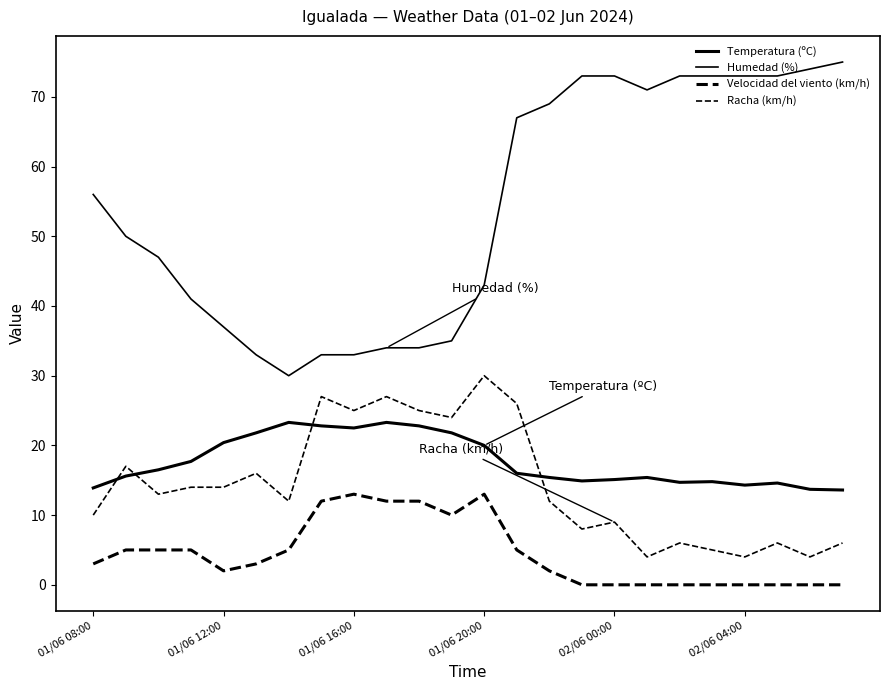

Reading left to right, list all the values displayed in this chart.

Temperatura (ºC): 13.9	15.6	16.5	17.7	20.4	21.8	23.3	22.8	22.5	23.3	22.8	21.8	20.0	16.0	15.4	14.9	15.1	15.4	14.7	14.8	14.3	14.6	13.7	13.6
Humedad (%): 56.0	50.0	47.0	41.0	37.0	33.0	30.0	33.0	33.0	34.0	34.0	35.0	43.0	67.0	69.0	73.0	73.0	71.0	73.0	73.0	73.0	73.0	74.0	75.0
Velocidad del viento (km/h): 3.0	5.0	5.0	5.0	2.0	3.0	5.0	12.0	13.0	12.0	12.0	10.0	13.0	5.0	2.0	0.0	0.0	0.0	0.0	0.0	0.0	0.0	0.0	0.0
Racha (km/h): 10.0	17.0	13.0	14.0	14.0	16.0	12.0	27.0	25.0	27.0	25.0	24.0	30.0	26.0	12.0	8.0	9.0	4.0	6.0	5.0	4.0	6.0	4.0	6.0